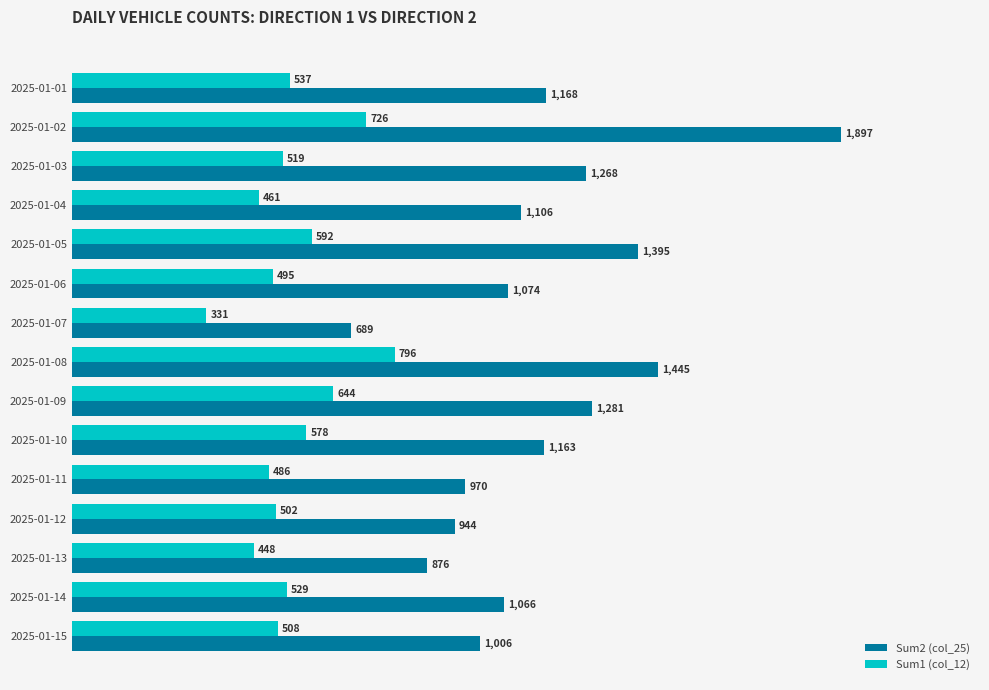

At which category does the chart reach its minimum across all series?

2025-01-07